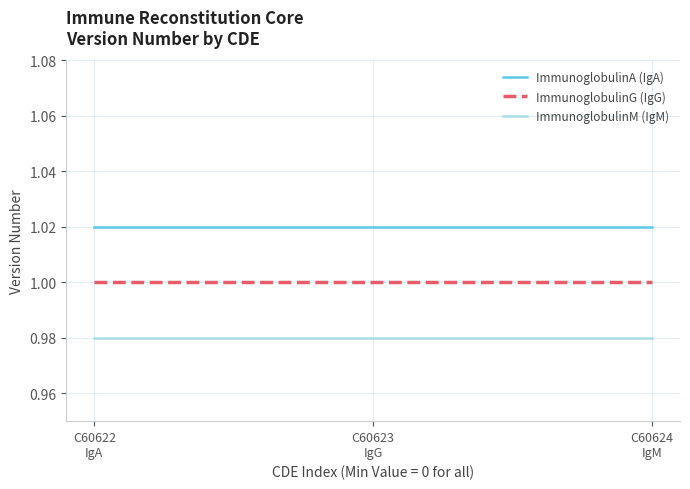

Rank the series at C60622
IgA from highest to lowest value.

ImmunoglobulinA (IgA), ImmunoglobulinG (IgG), ImmunoglobulinM (IgM)